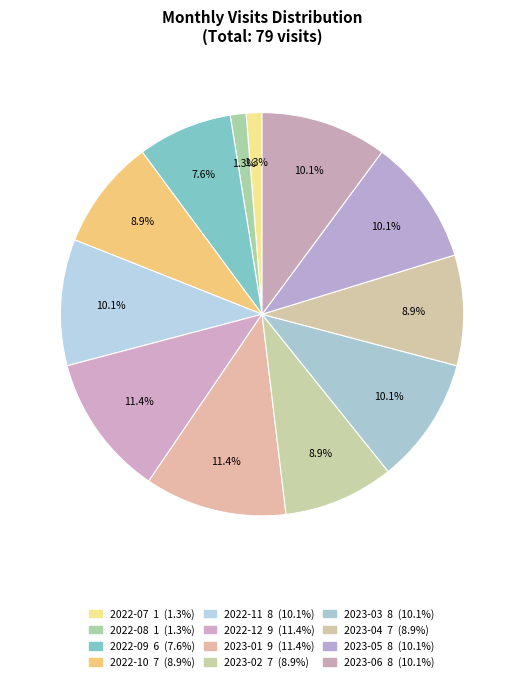

To the nearest percent, what is the difference between the 2022-12 and 2023-03 slice percentages?

1%